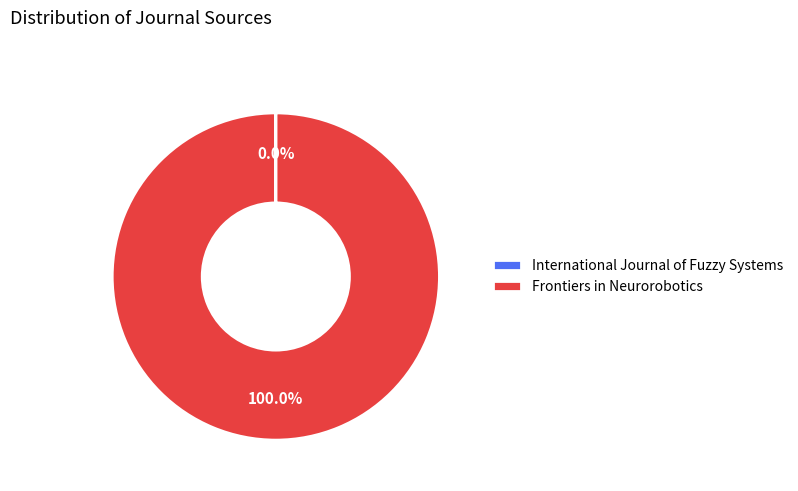

Which category has the biggest portion of the pie?

Frontiers in Neurorobotics